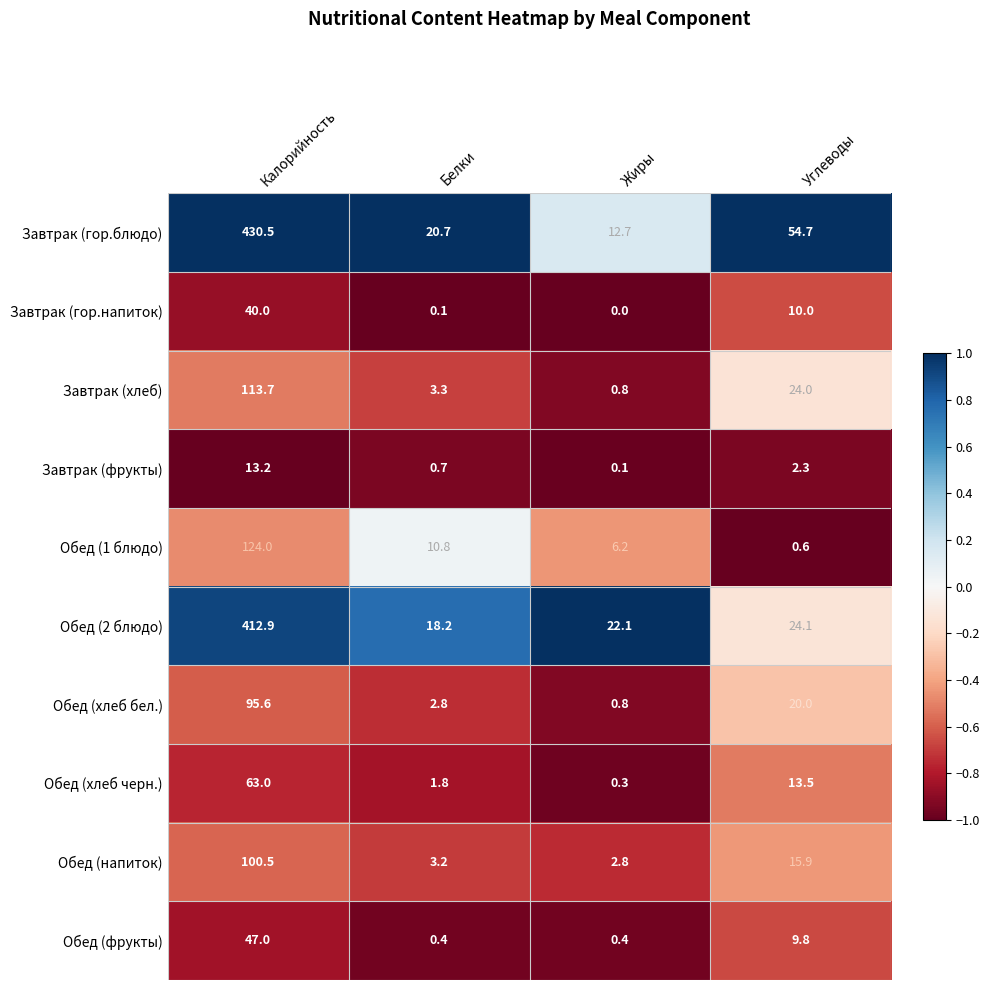

What is the sum of the Завтрак (гор.напиток) values at Белки and Углеводы?

10.1